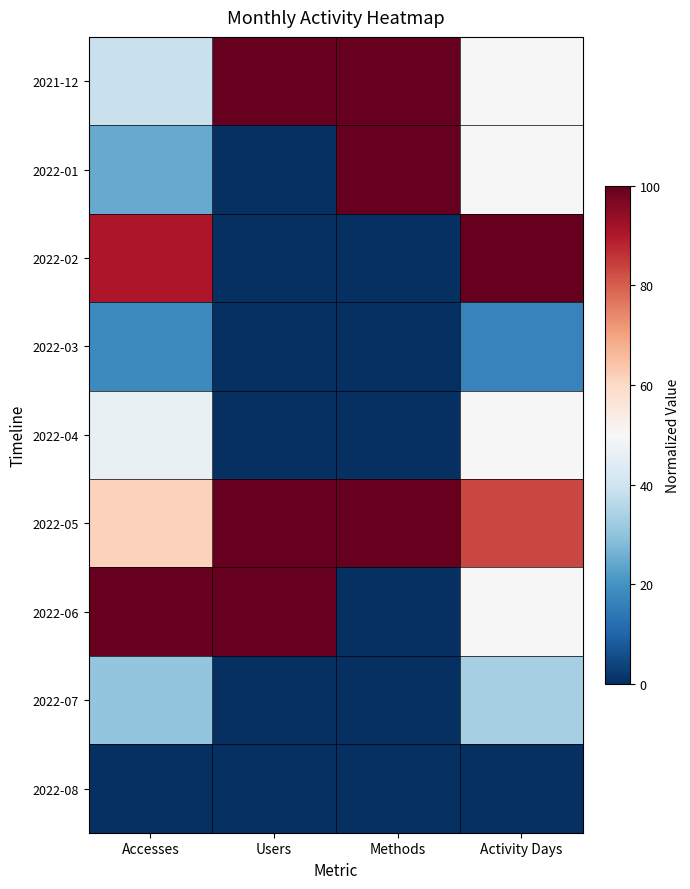

Reading right to left, extract all data points from this chart.

2021-12: Activity Days=50.0	Methods=100.0	Users=100.0	Accesses=39.0
2022-01: Activity Days=50.0	Methods=100.0	Users=0.0	Accesses=24.6
2022-02: Activity Days=100.0	Methods=0.0	Users=0.0	Accesses=90.2
2022-03: Activity Days=16.7	Methods=0.0	Users=0.0	Accesses=18.2
2022-04: Activity Days=50.0	Methods=0.0	Users=0.0	Accesses=46.2
2022-05: Activity Days=83.3	Methods=100.0	Users=100.0	Accesses=61.7
2022-06: Activity Days=50.0	Methods=0.0	Users=100.0	Accesses=100.0
2022-07: Activity Days=33.3	Methods=0.0	Users=0.0	Accesses=30.1
2022-08: Activity Days=0.0	Methods=0.0	Users=0.0	Accesses=0.0